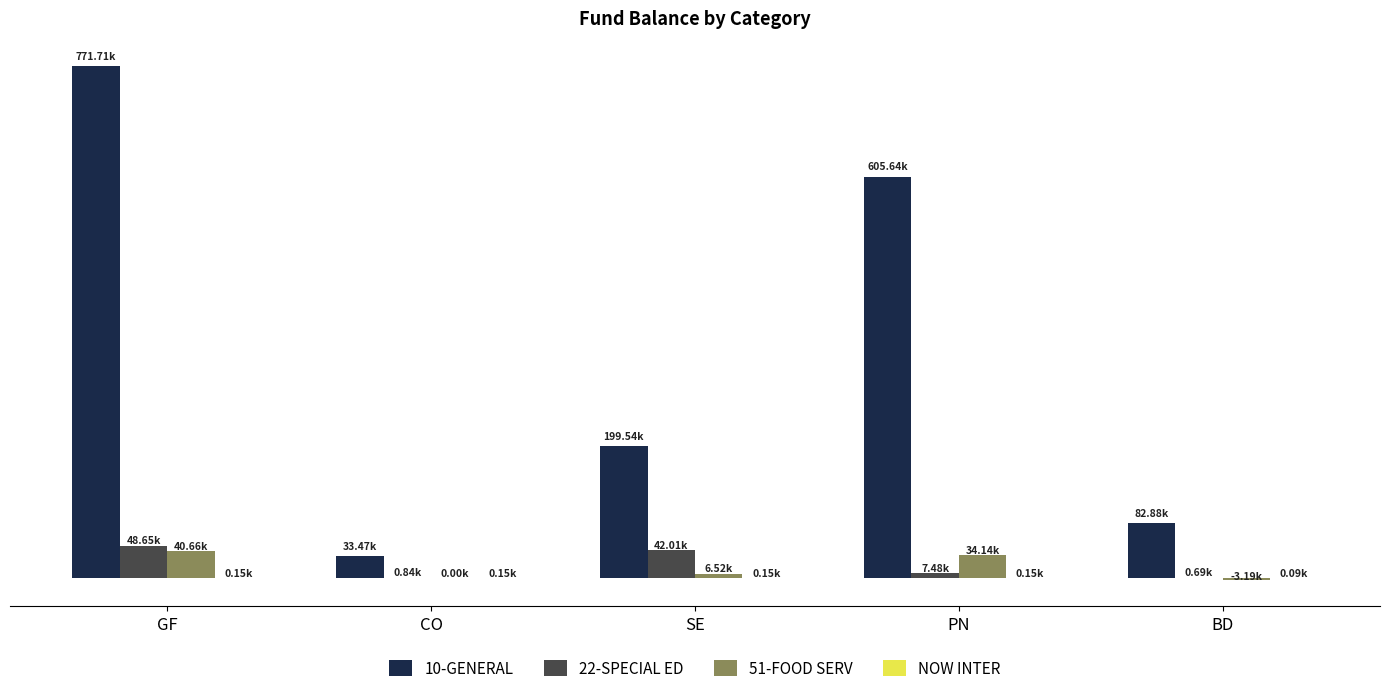

What is the average value of the NOW INTER series?

137.6